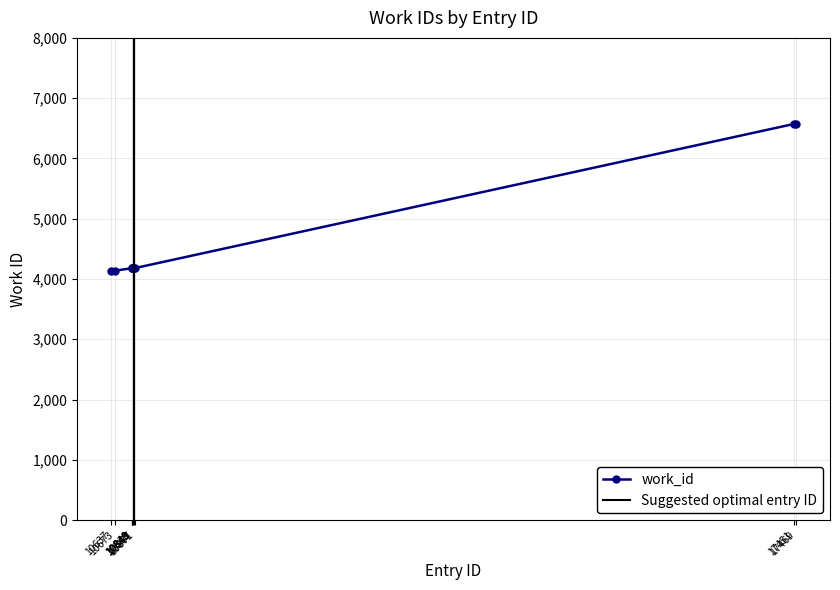

True or false: the data has more than 1 interior local peaks.

False